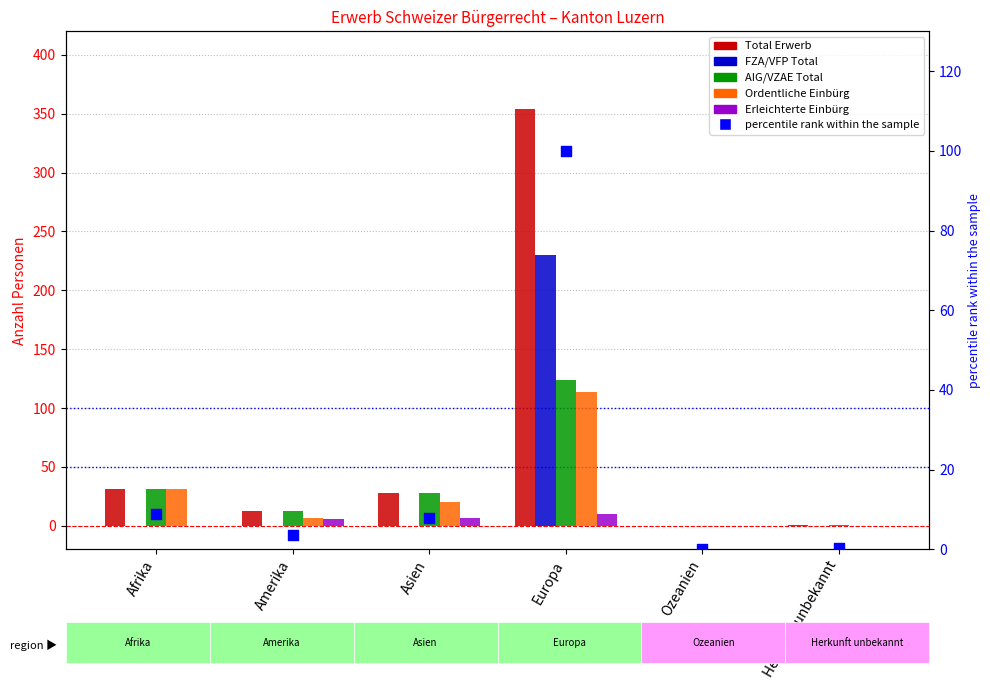

Is the value of percentile rank within the sample at Amerika greater than the value of Total Erwerb at Amerika?

No